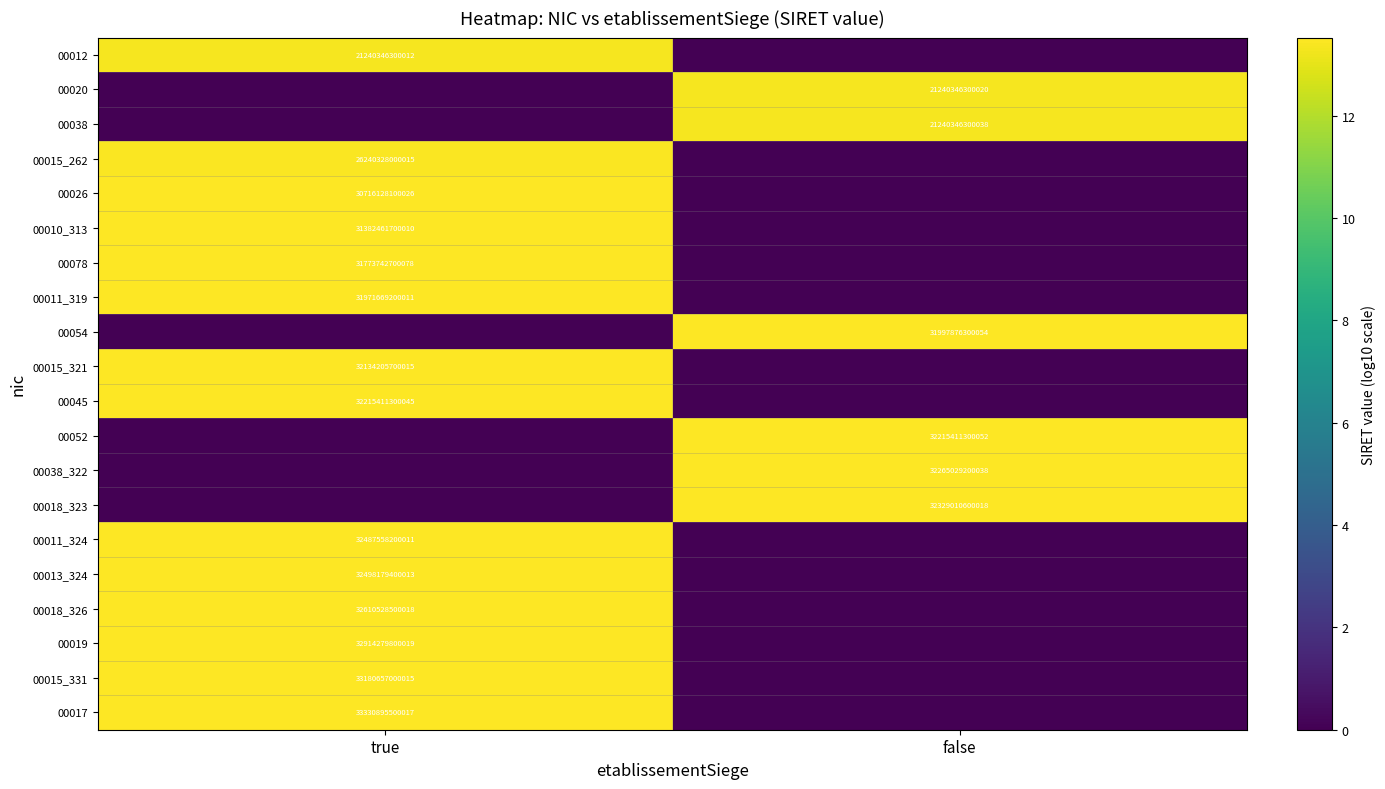

At which category is the sum across all series the highest?

true